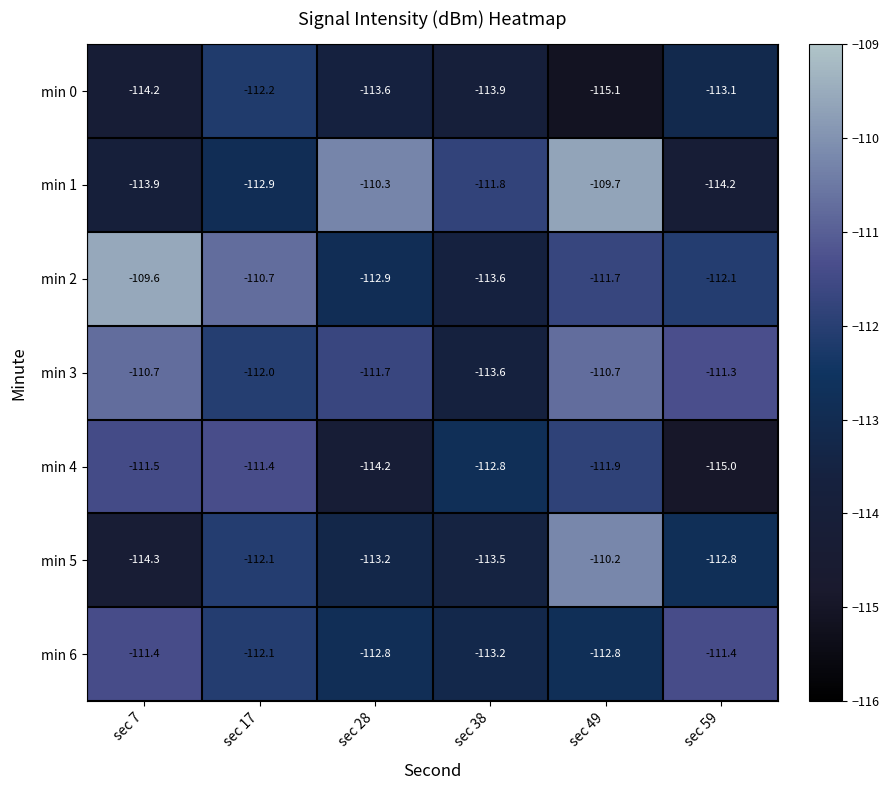

How many data points does each series have?

6